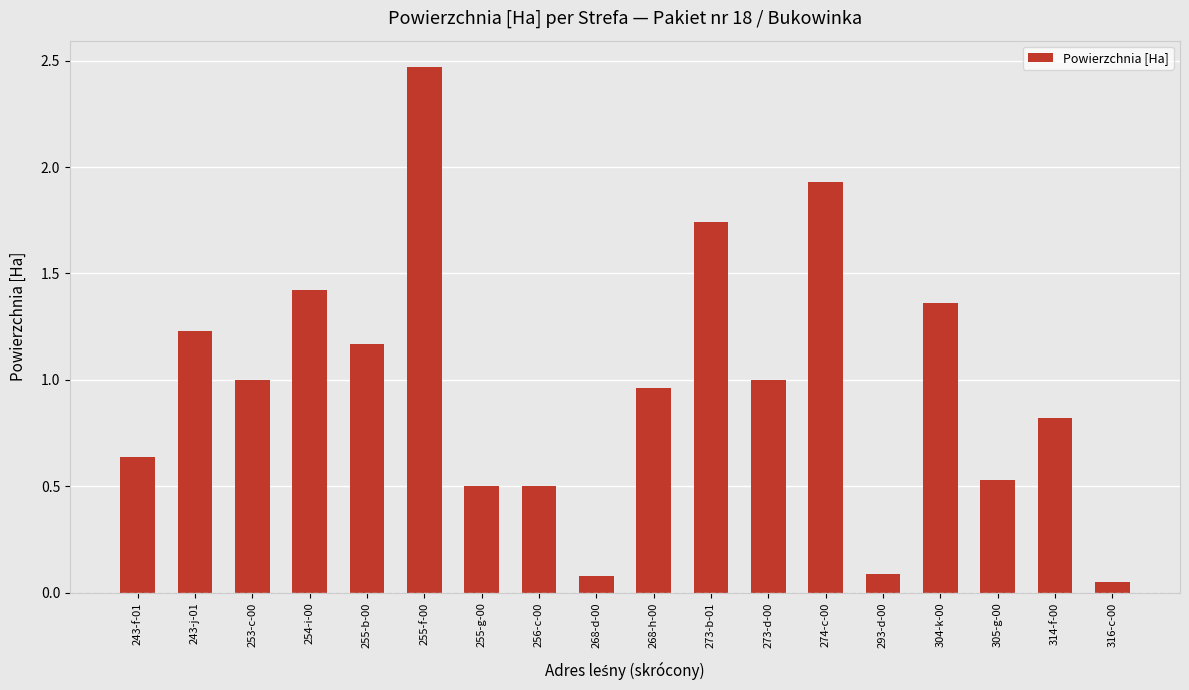

True or false: the data shows 0.4 at 268-h-00.

False